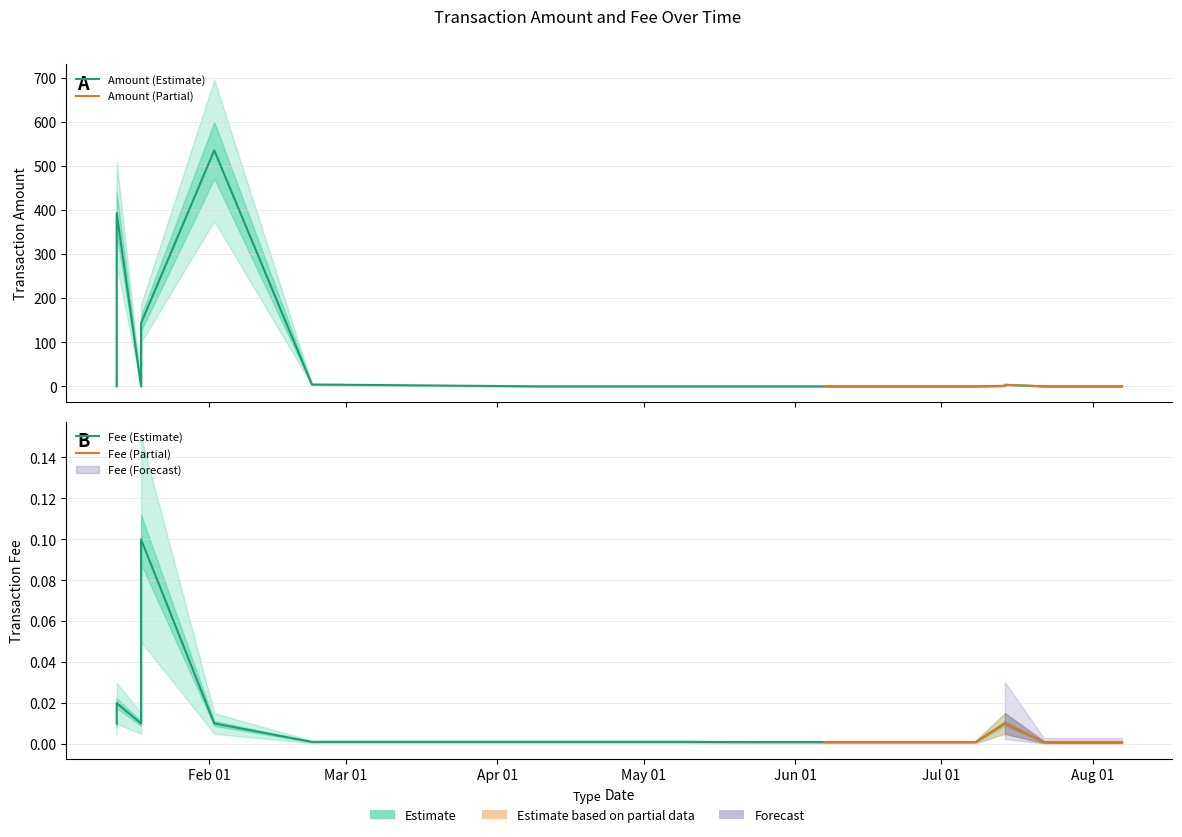

What is the label of the 8th point from the right?

2022-05-24